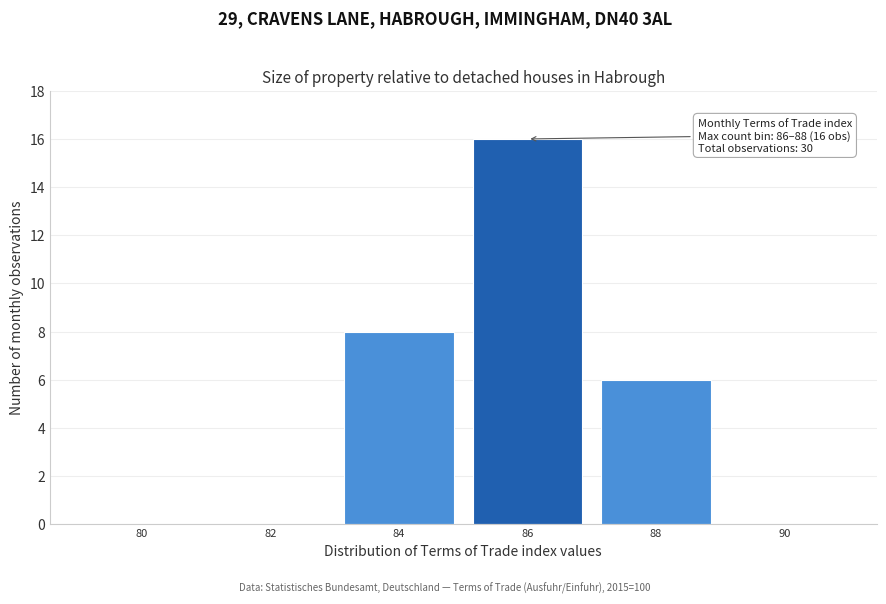

Reading right to left, what are all the values shown in this chart?

90=0	88=6	86=16	84=8	82=0	80=0